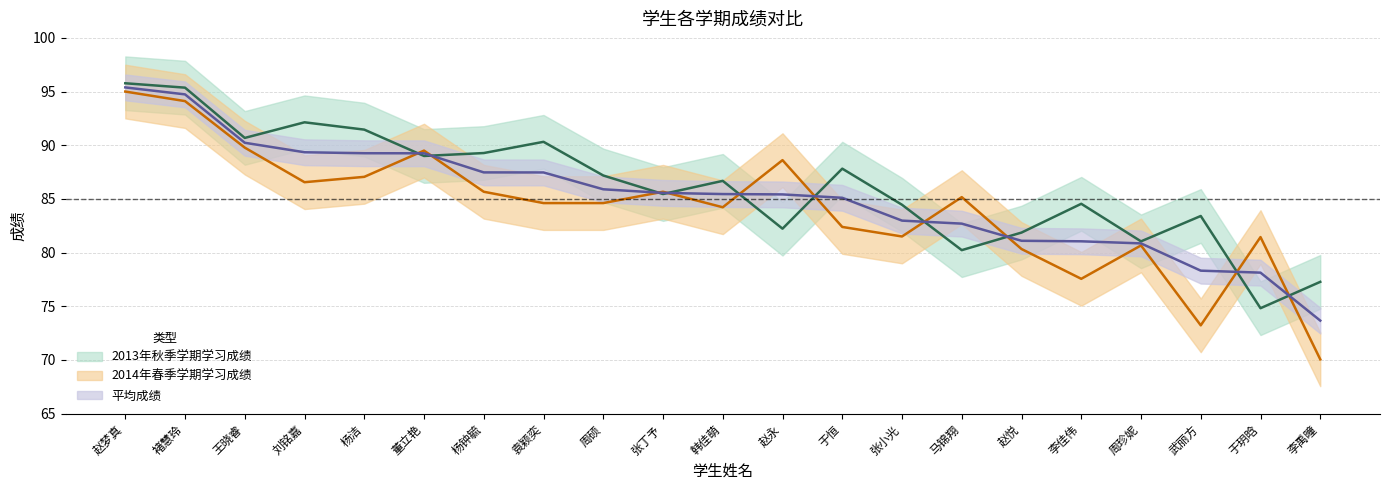

Between 李佳伟 and 武丽方, which series saw the biggest shift?

2014年春季学期学习成绩